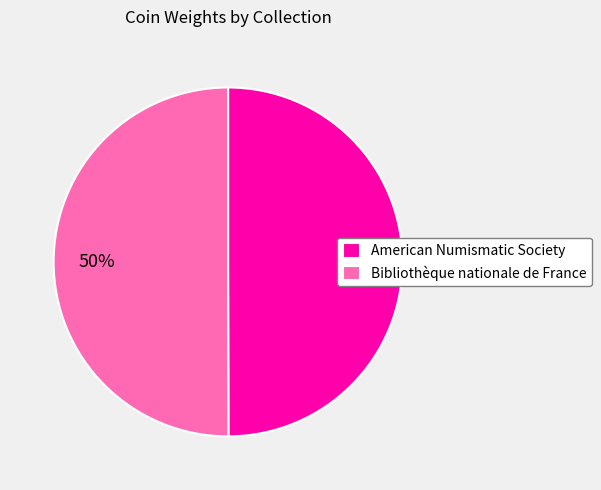

Do American Numismatic Society and Bibliothèque nationale de France together represent more than half of the pie?

Yes